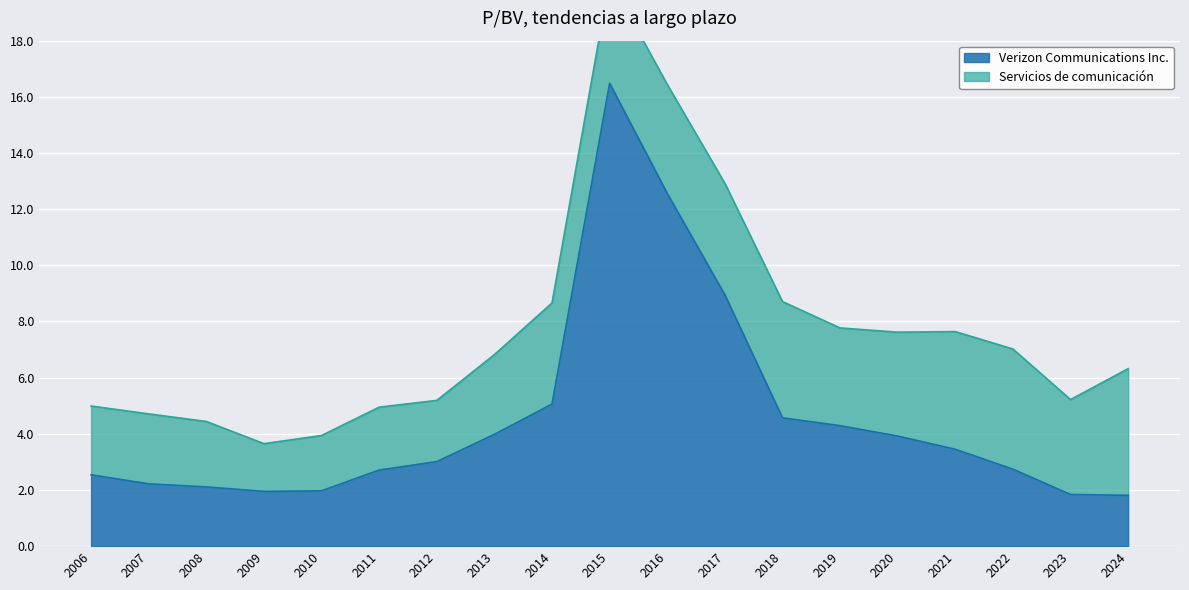

Which has a higher value, 2007 or 2022?

2022